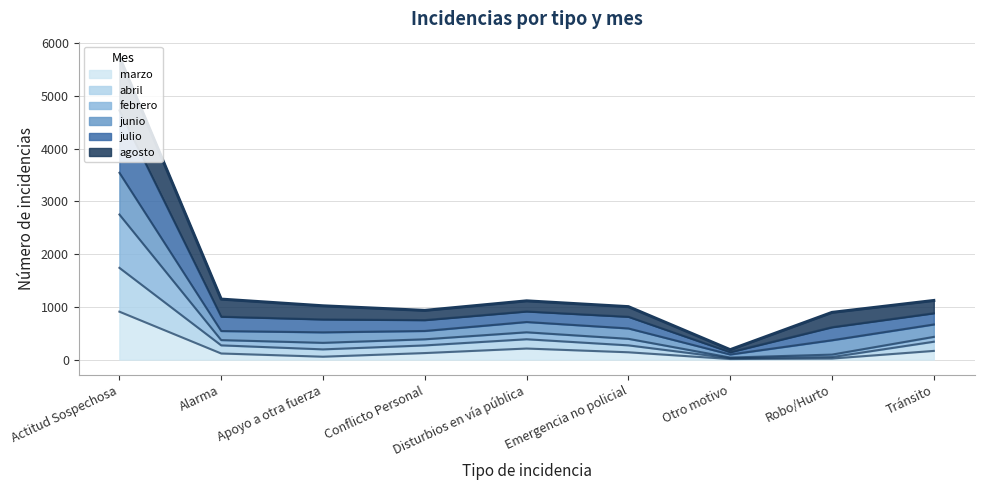

What is the highest value of the marzo series?

908